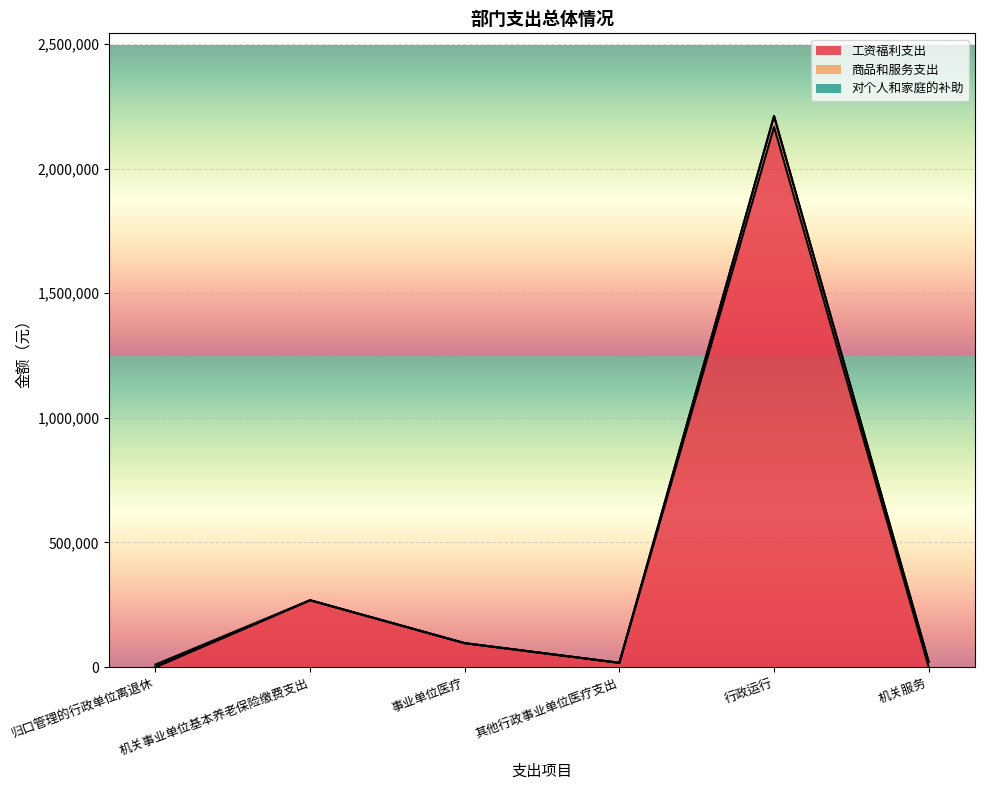

What is the label of the 6th point from the left?

机关服务